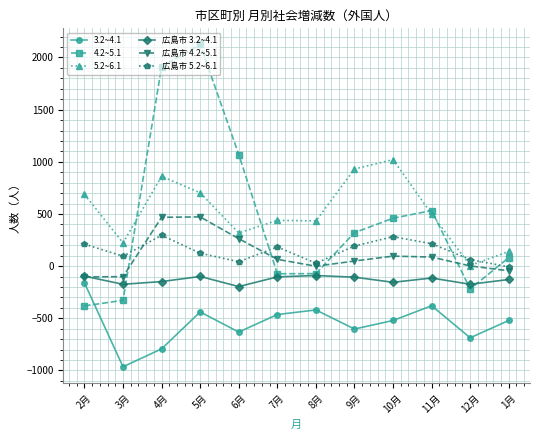

Is the value of 広島市 5.2~6.1 at 7月 greater than the value of 広島市 3.2~4.1 at 3月?

Yes